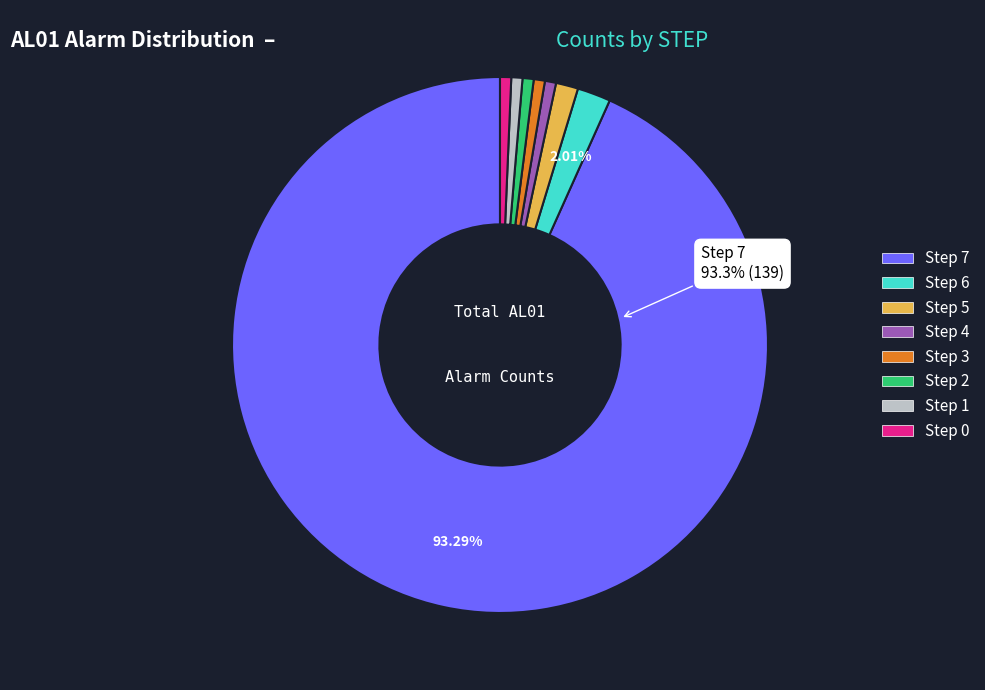

Which category has the biggest portion of the pie?

Step 7